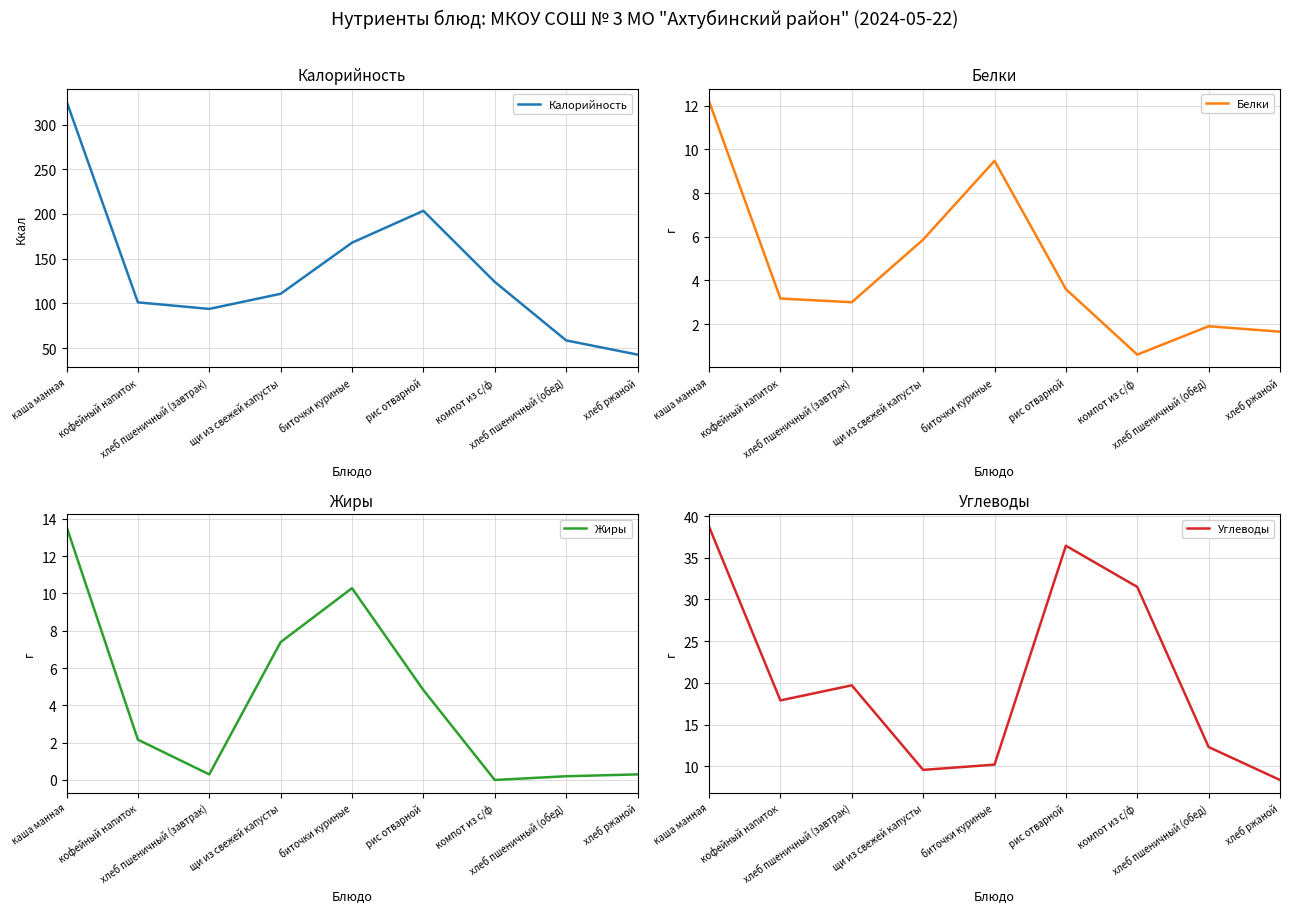

How many lines are shown in the chart?

4